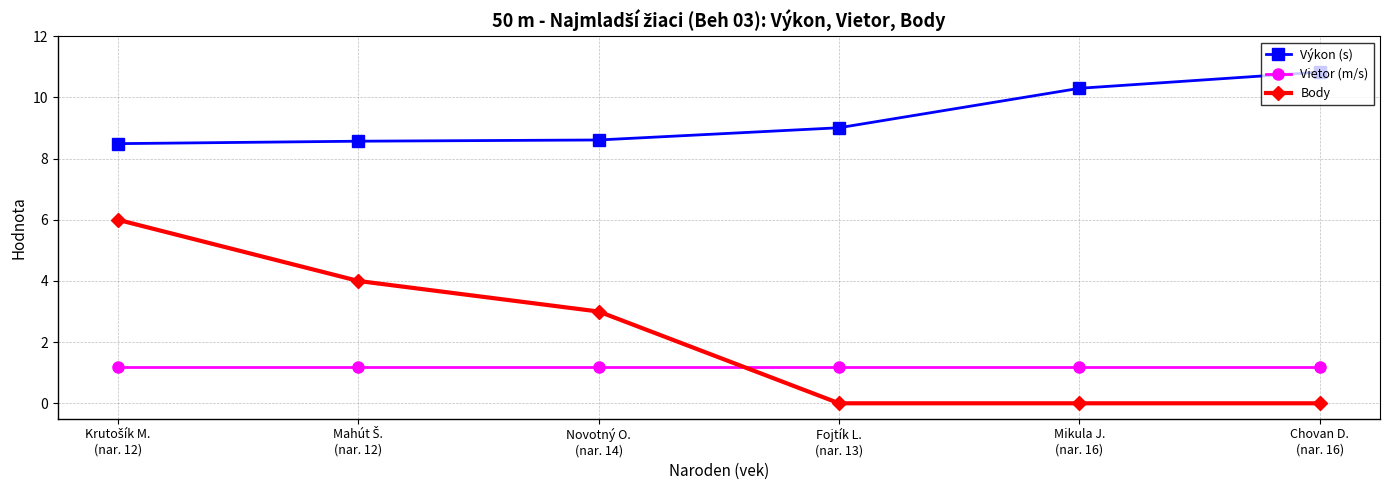

What is the difference between the highest and lowest values at Fojtík L.
(nar. 13)?

9.0